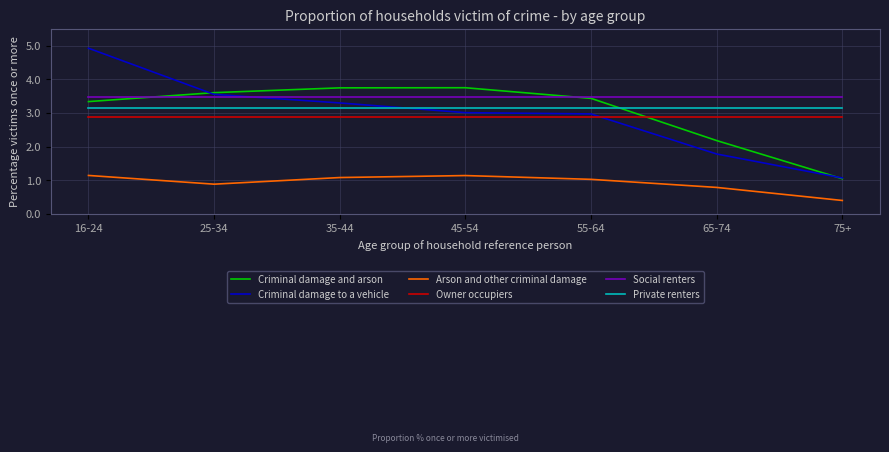

What position from the right is 55-64?

3